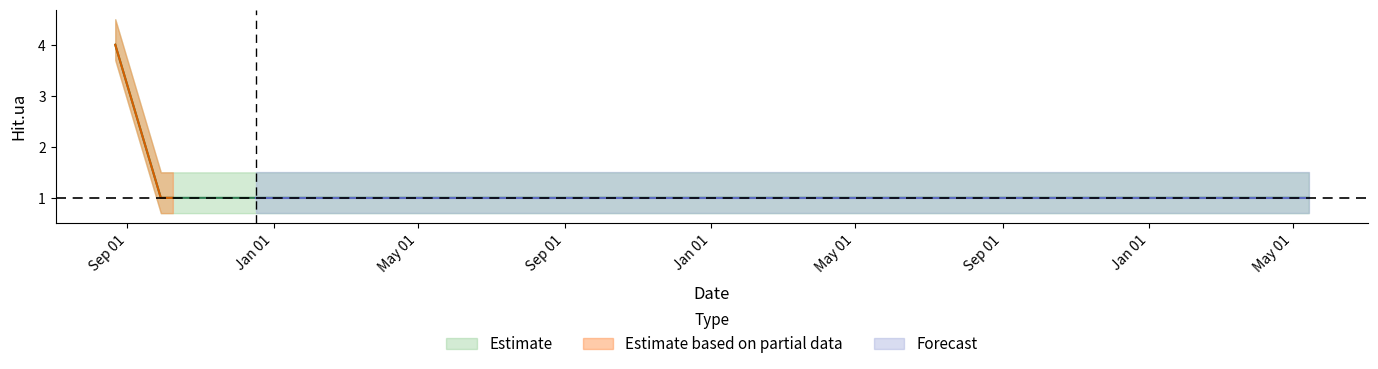

At which category does the chart reach its minimum across all series?

2012-09-29